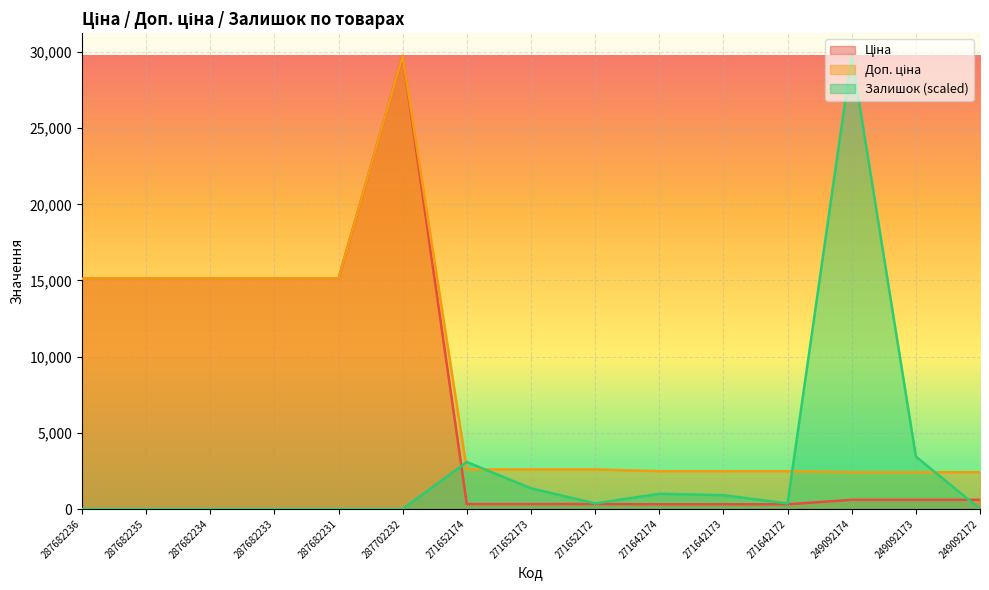

Which series has the largest total across all categories?

Доп. ціна